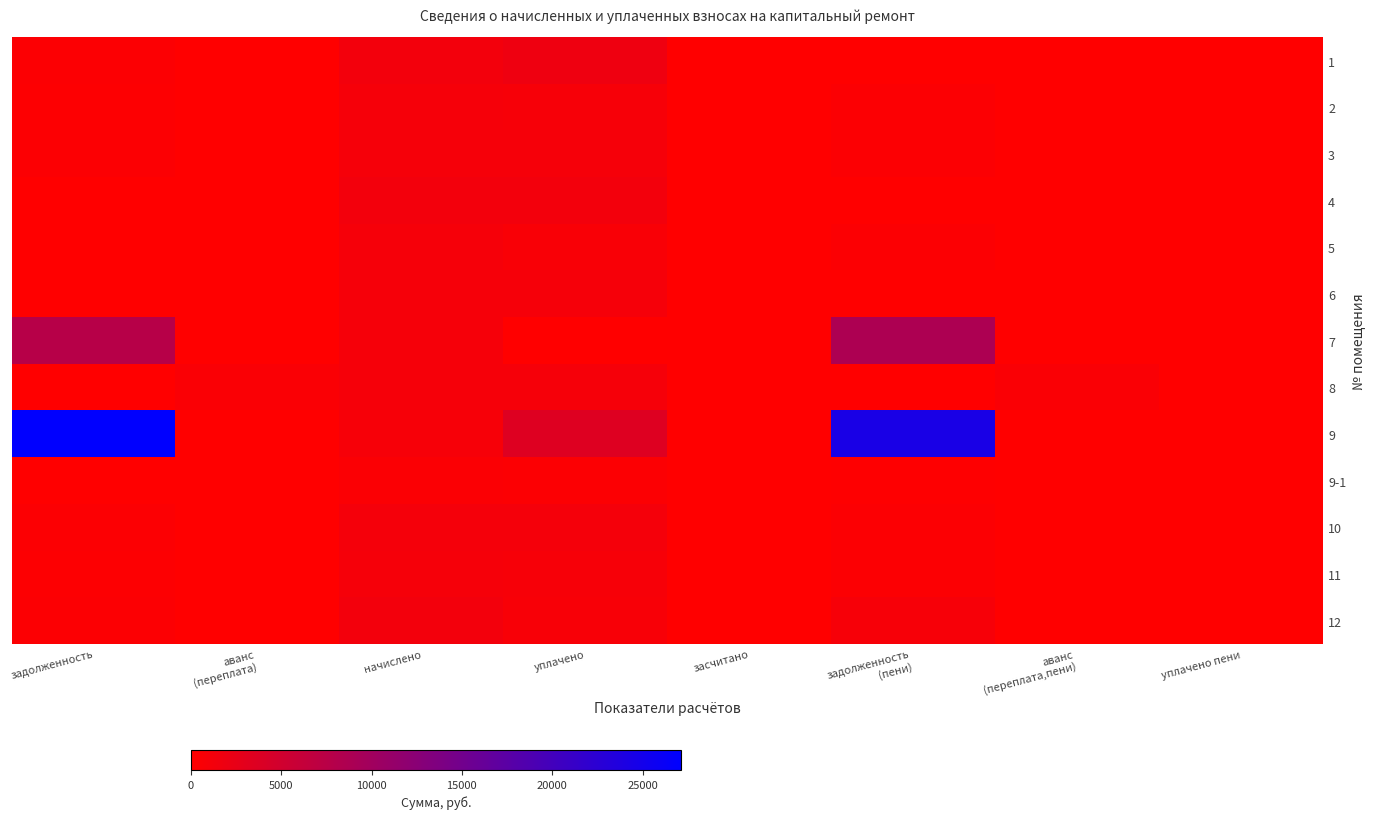

Count the number of data series in this chart.

13